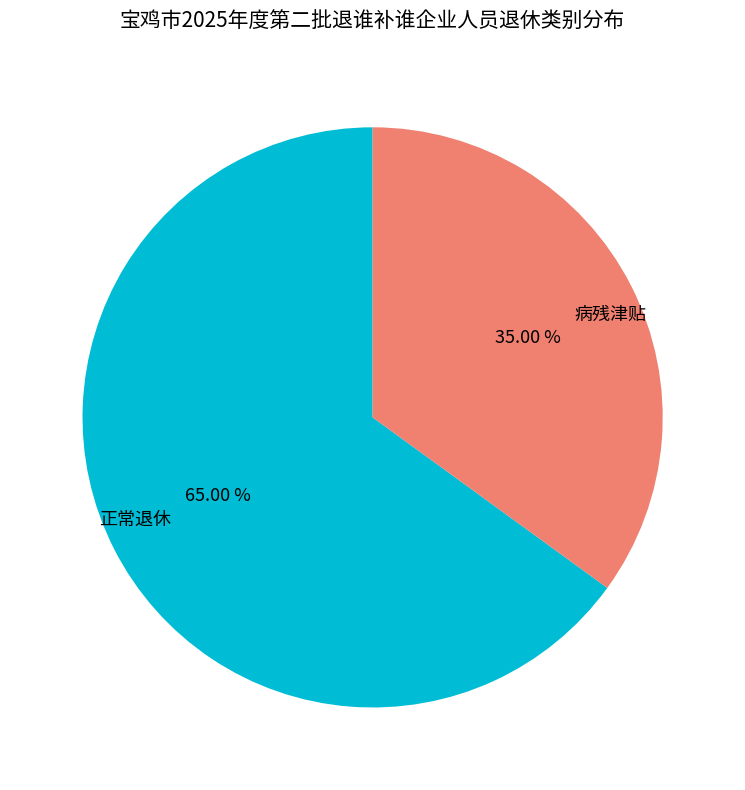

Is it true that 正常退休 is 57% of the pie?

False